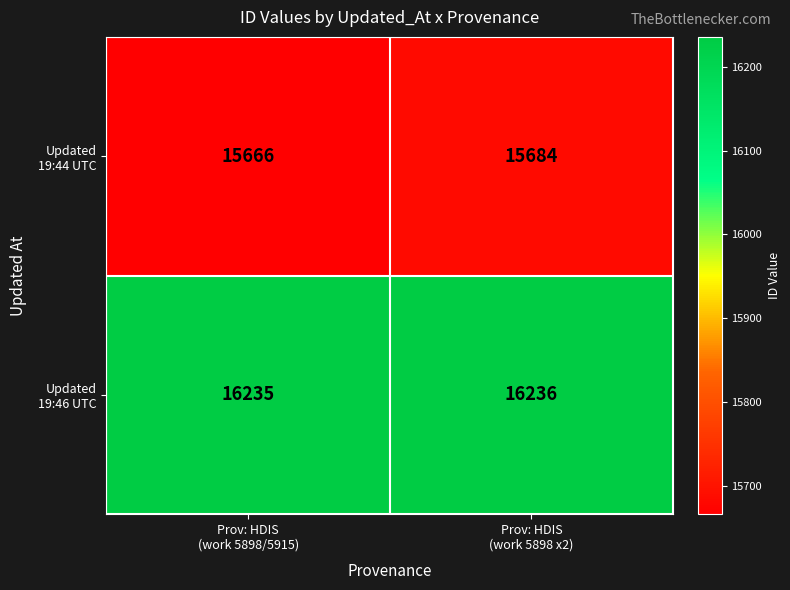

What is the maximum value shown in the chart?

16236